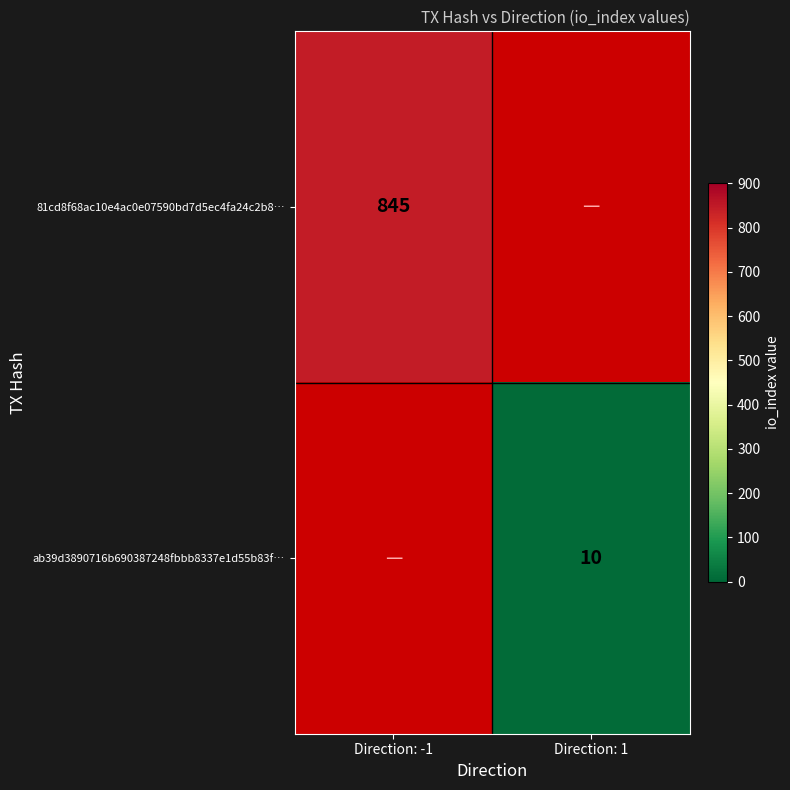

Is the value of ab39d3890716b690387248fbbb8337e1d55b83f… at Direction: 1 greater than the value of 81cd8f68ac10e4ac0e07590bd7d5ec4fa24c2b8… at Direction: -1?

No